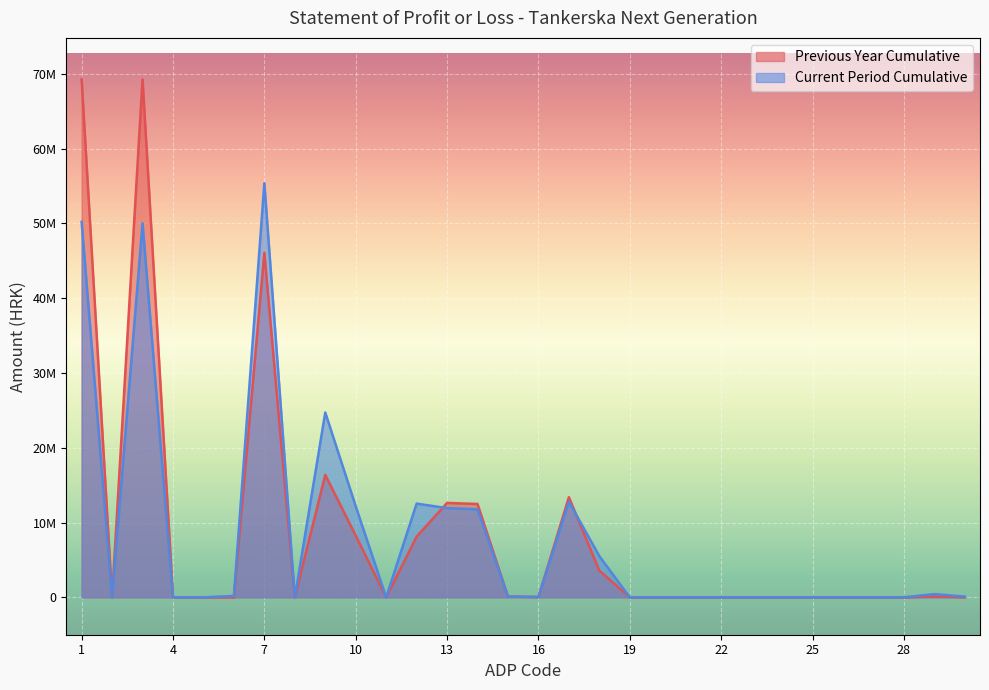

How many intersections are there between Previous Year Cumulative and Current Period Cumulative?

4